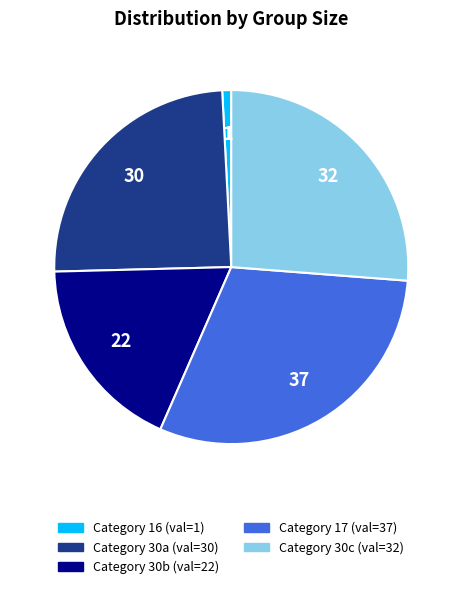

Is there a majority slice in this chart?

No